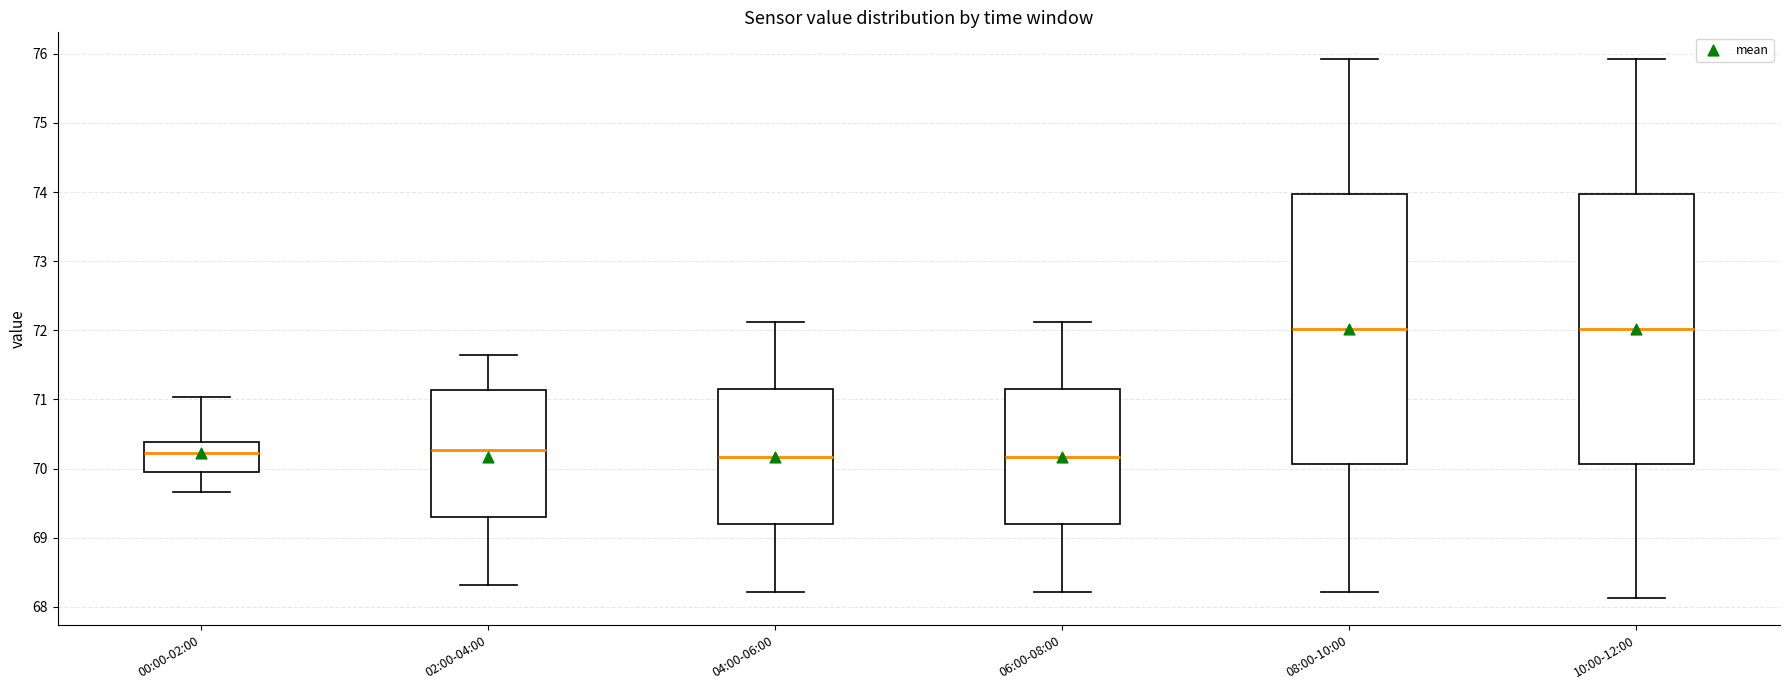

Reading left to right, read every box against the y-axis: the position of its median line, the range the box covers, and the ends of its whiskers. The values are not printed on the chart, so give them approximately, as read against the axis.

00:00-02:00: median 70.2, box 69.9 to 70.4, whiskers 69.7 to 71.0
02:00-04:00: median 70.3, box 69.3 to 71.1, whiskers 68.3 to 71.6
04:00-06:00: median 70.2, box 69.2 to 71.1, whiskers 68.2 to 72.1
06:00-08:00: median 70.2, box 69.2 to 71.1, whiskers 68.2 to 72.1
08:00-10:00: median 72.0, box 70.1 to 74.0, whiskers 68.2 to 75.9
10:00-12:00: median 72.0, box 70.1 to 74.0, whiskers 68.1 to 75.9